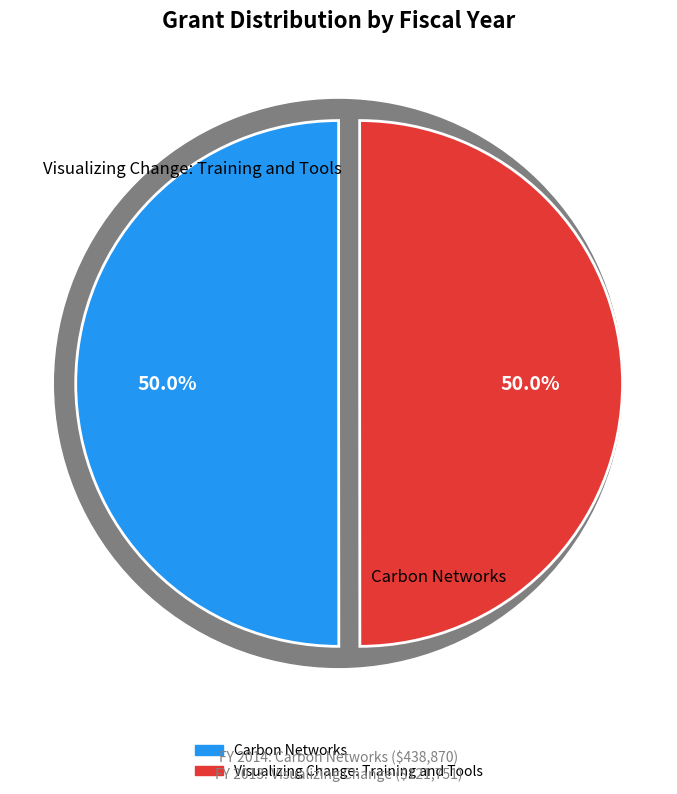

Approximately how many times larger is the value at Visualizing Change: Training and Tools compared to Carbon Networks?

1.0